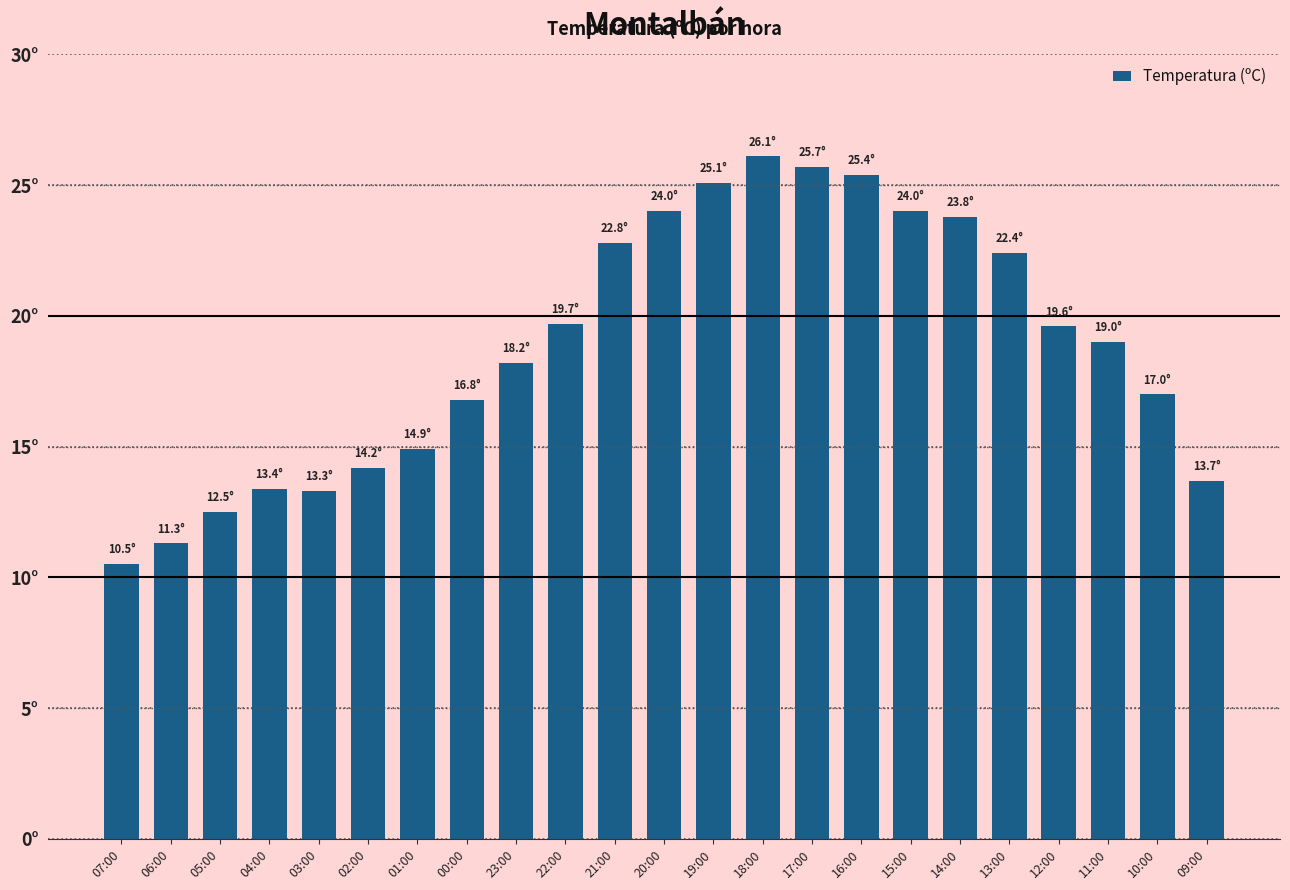

The value at 00:00 is 6.0. True or false?

False